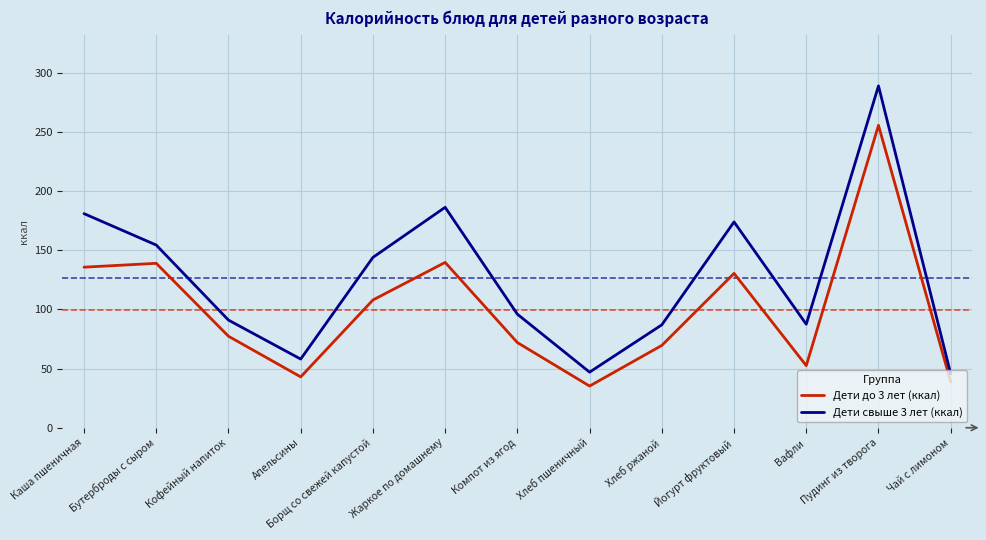

What value does the Дети до 3 лет (ккал) series have at Вафли?

52.5